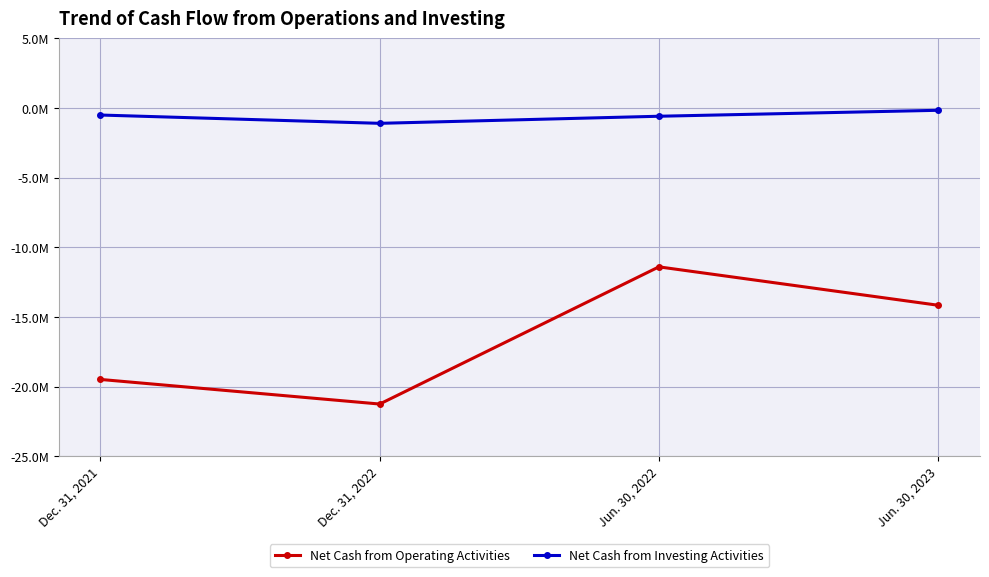

What is the difference between the second highest and minimum values in the Net Cash from Investing Activities series?

595427